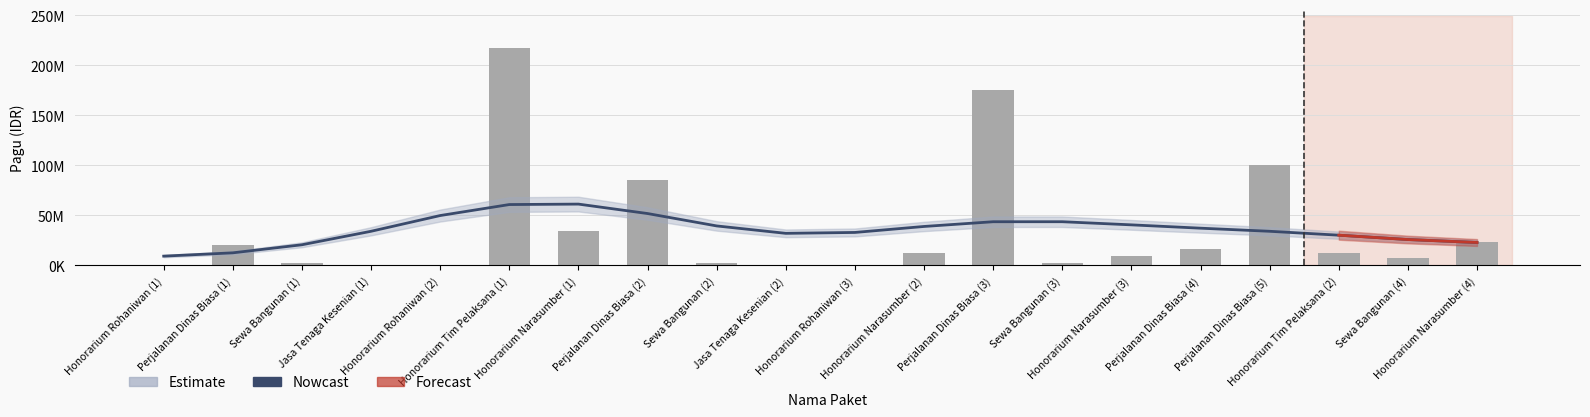

How many bars are there in total?

20